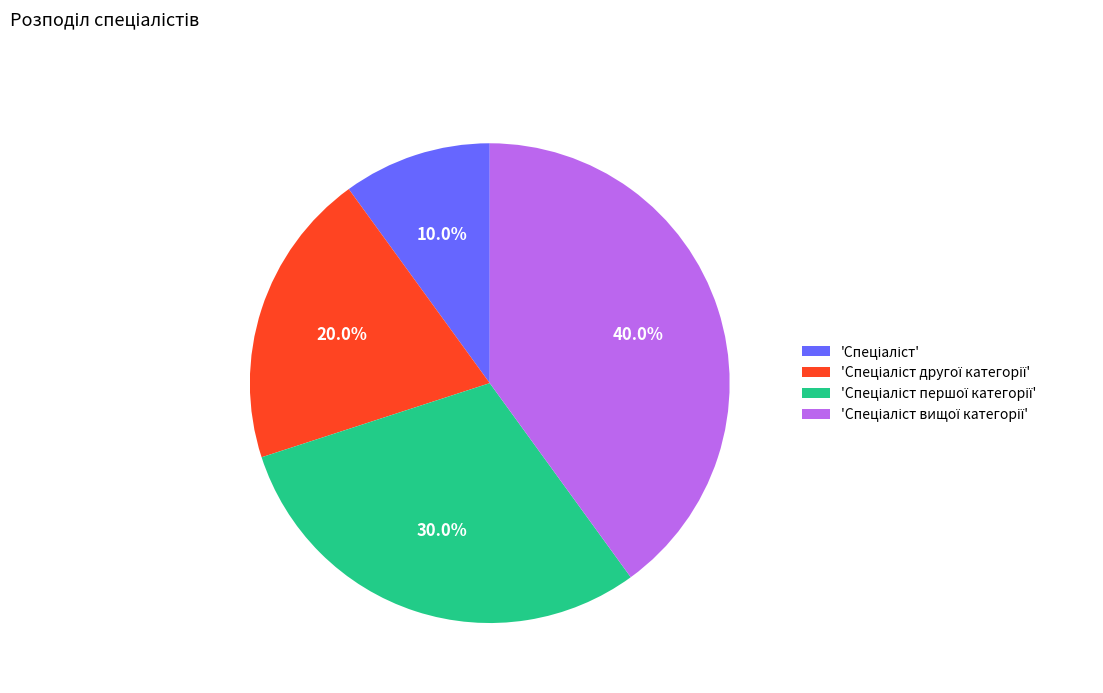

Does any single category account for the majority?

No